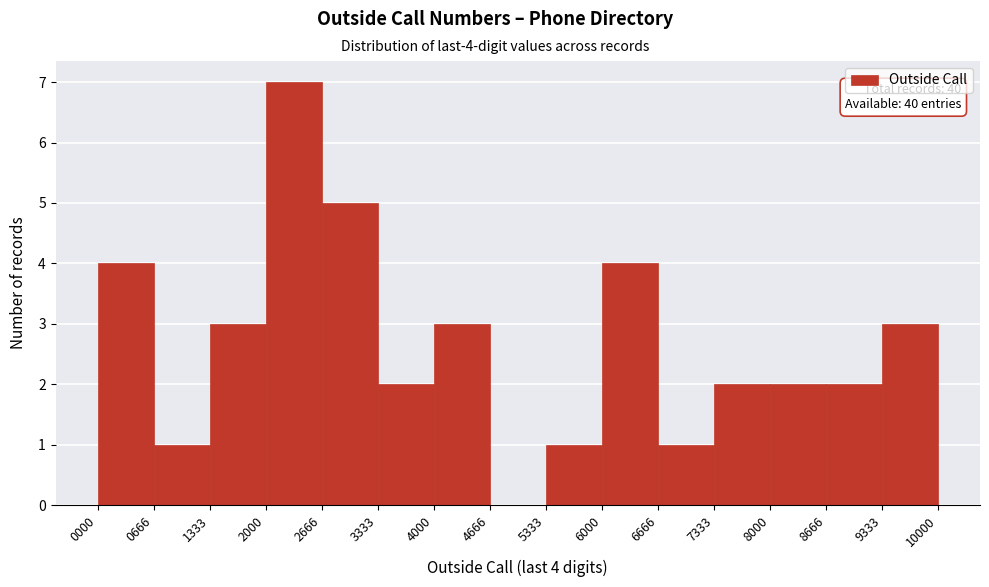

Which range on the x-axis has the tallest bar?

2000 to 2666